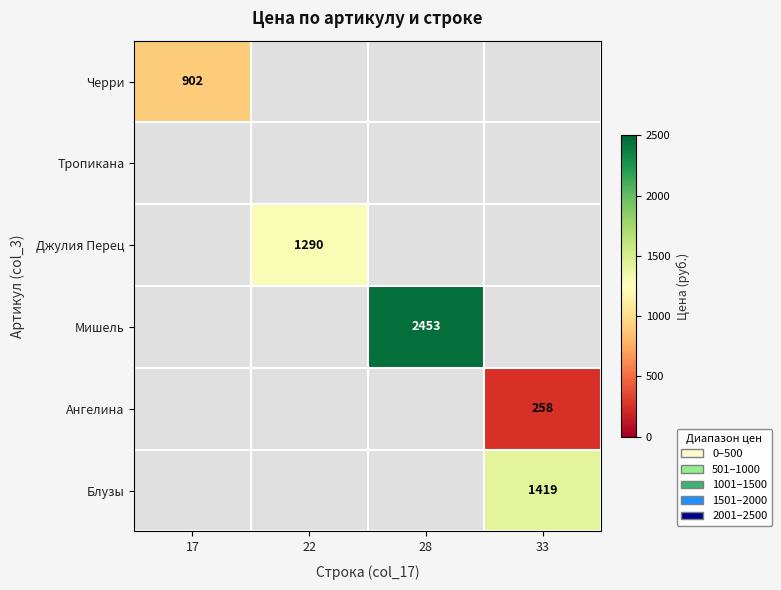

Is it true that Мишель equals 3971.9 at 28?

False